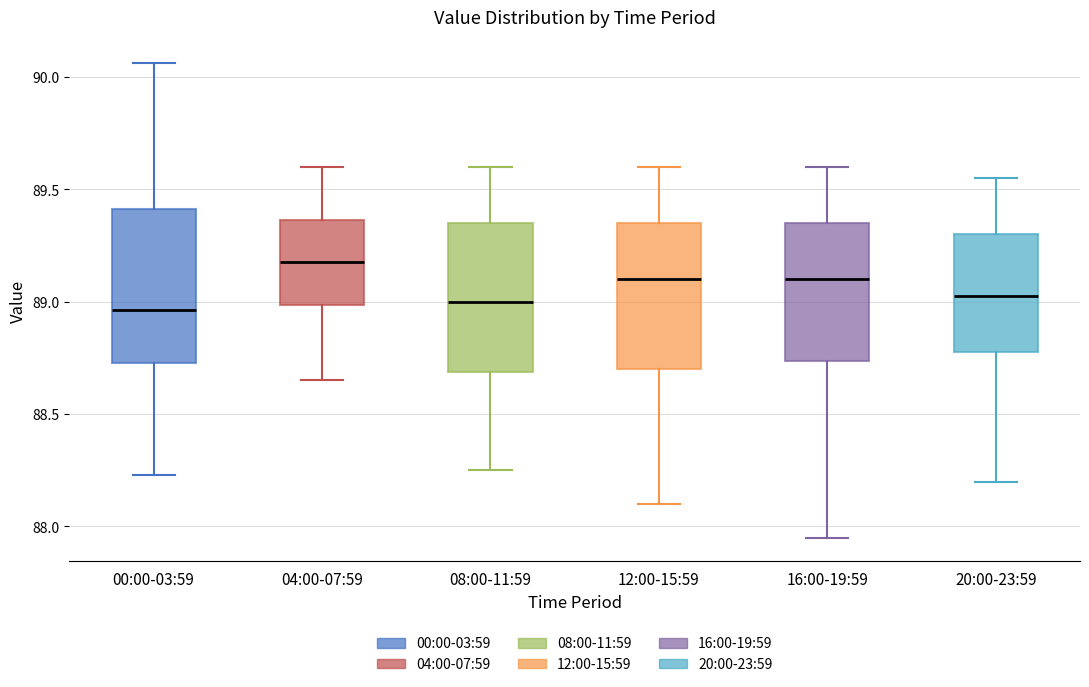

Reading left to right, transcribe this box plot: for each box, give where its median line is, the range the box spans, and where its two whiskers end, as read against the y-axis. The values are not printed on the chart, so give them approximately, as read against the axis.

00:00-03:59: median 88.95, box 88.75 to 89.40, whiskers 88.25 to 90.05
04:00-07:59: median 89.20, box 89.00 to 89.35, whiskers 88.65 to 89.60
08:00-11:59: median 89.00, box 88.70 to 89.35, whiskers 88.25 to 89.60
12:00-15:59: median 89.10, box 88.70 to 89.35, whiskers 88.10 to 89.60
16:00-19:59: median 89.10, box 88.75 to 89.35, whiskers 87.95 to 89.60
20:00-23:59: median 89.05, box 88.80 to 89.30, whiskers 88.20 to 89.55